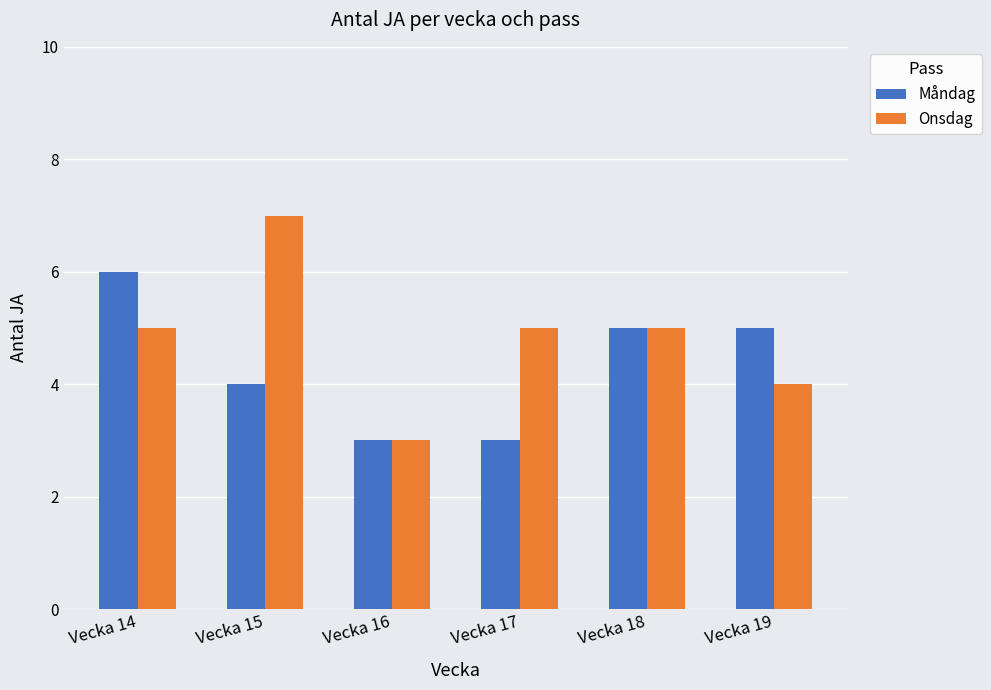

Which series has the largest total across all categories?

Onsdag